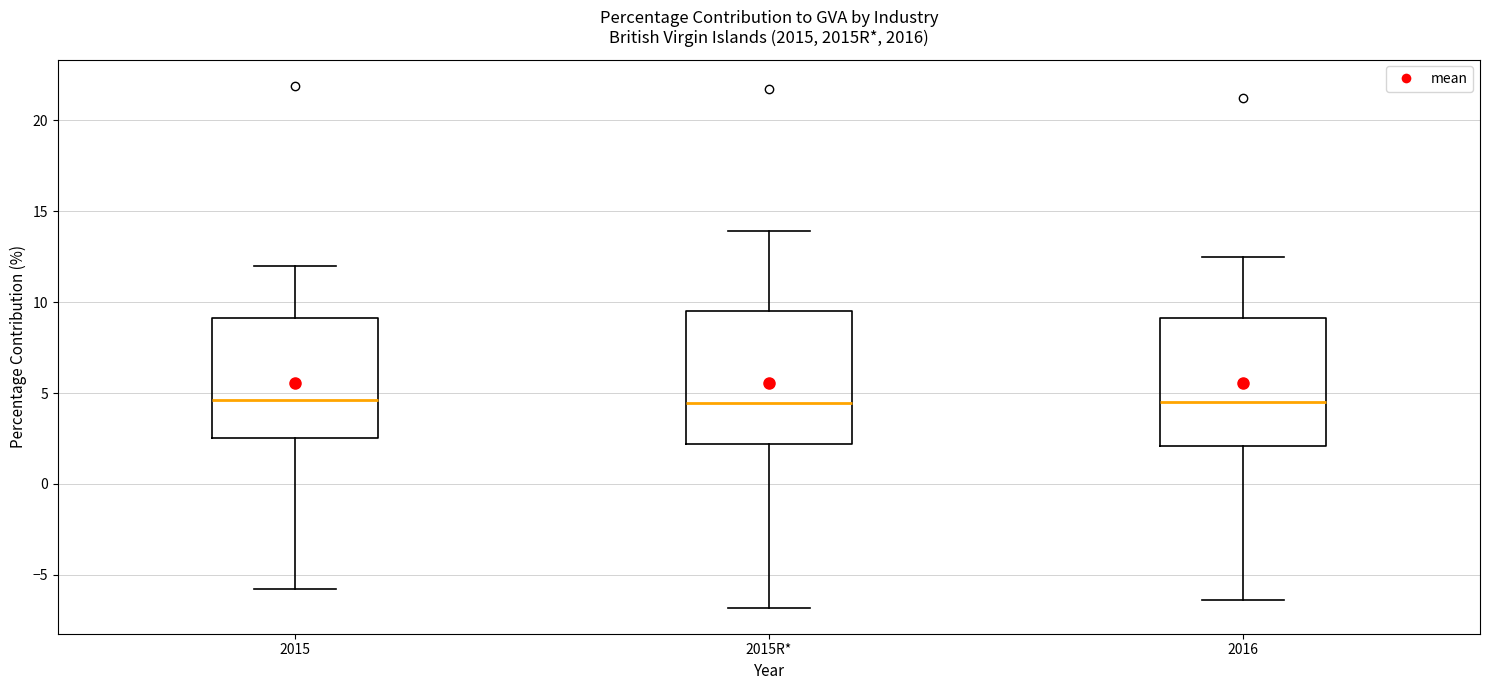

Reading left to right, read every box against the y-axis: the position of its median line, the range the box covers, and the ends of its whiskers. The values are not printed on the chart, so give them approximately, as read against the axis.

2015: median 4.5, box 2.5 to 9.0, whiskers -6.0 to 12.0
2015R*: median 4.5, box 2.0 to 9.5, whiskers -7.0 to 14.0
2016: median 4.5, box 2.0 to 9.0, whiskers -6.5 to 12.5